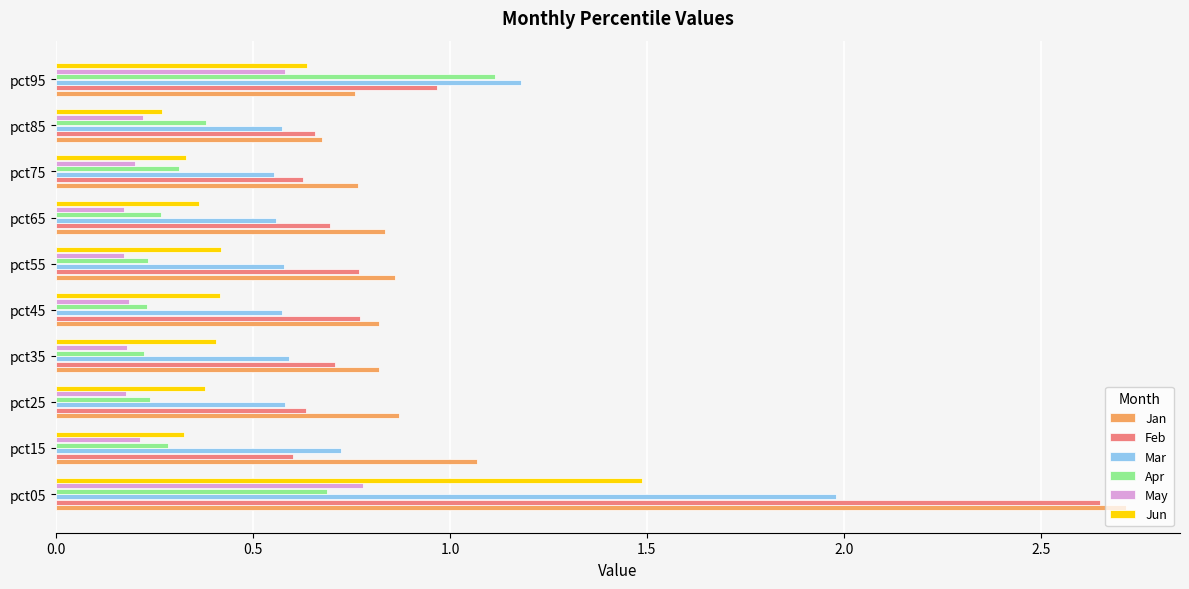

How many distinct data groups are displayed?

6